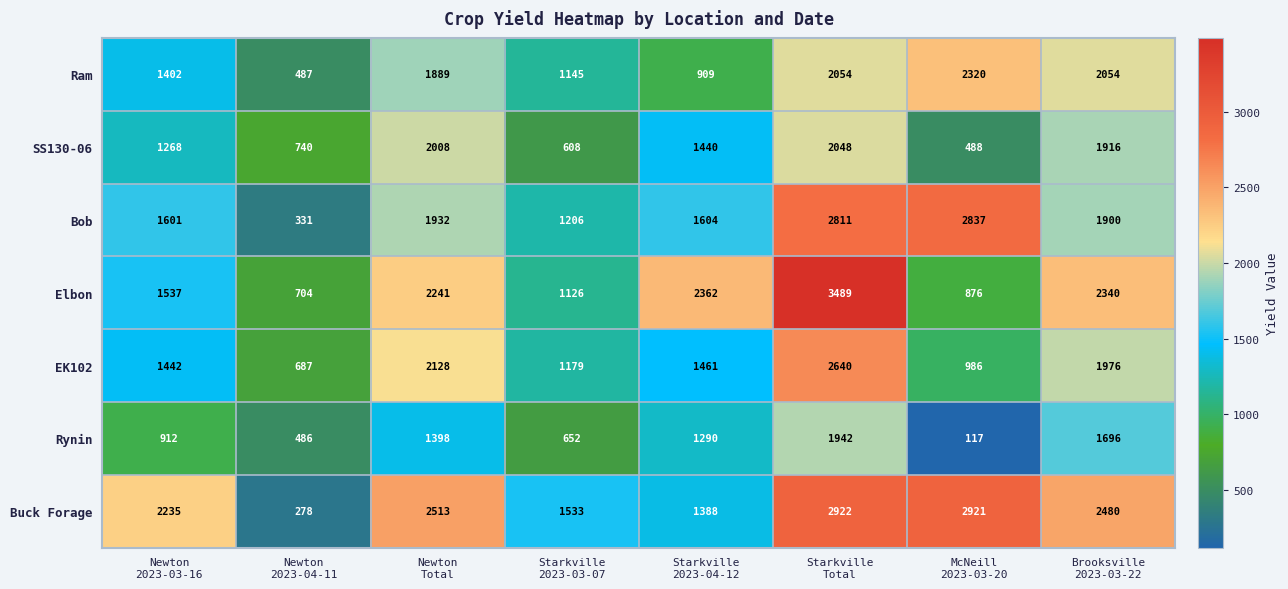

What is the maximum value shown in the chart?

3489